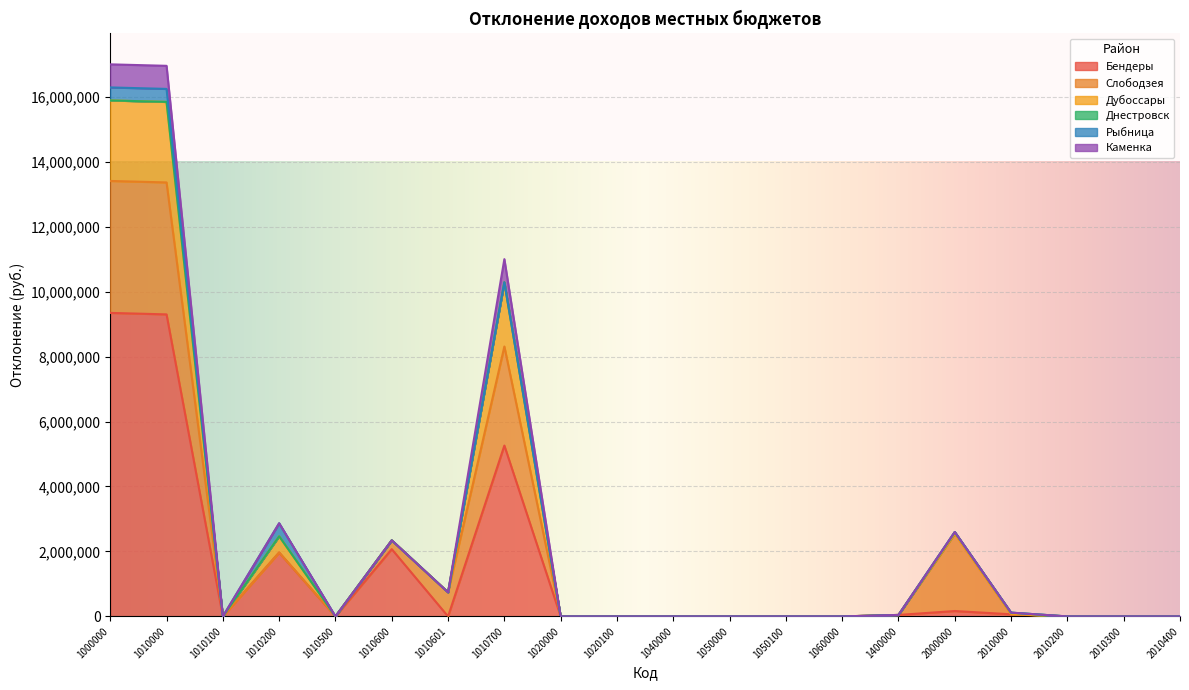

Between 1010700 and 1050000, which series saw the biggest shift?

Бендеры